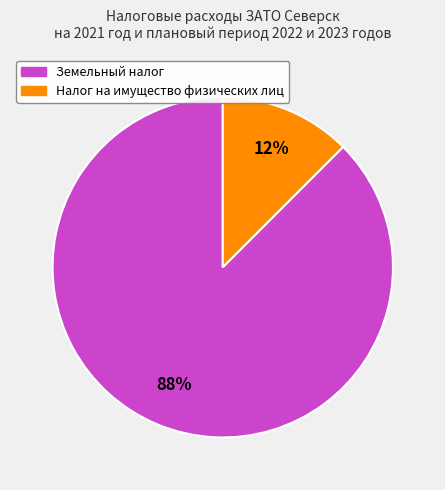

Is it true that Налог на имущество физических лиц is 12% of the pie?

True